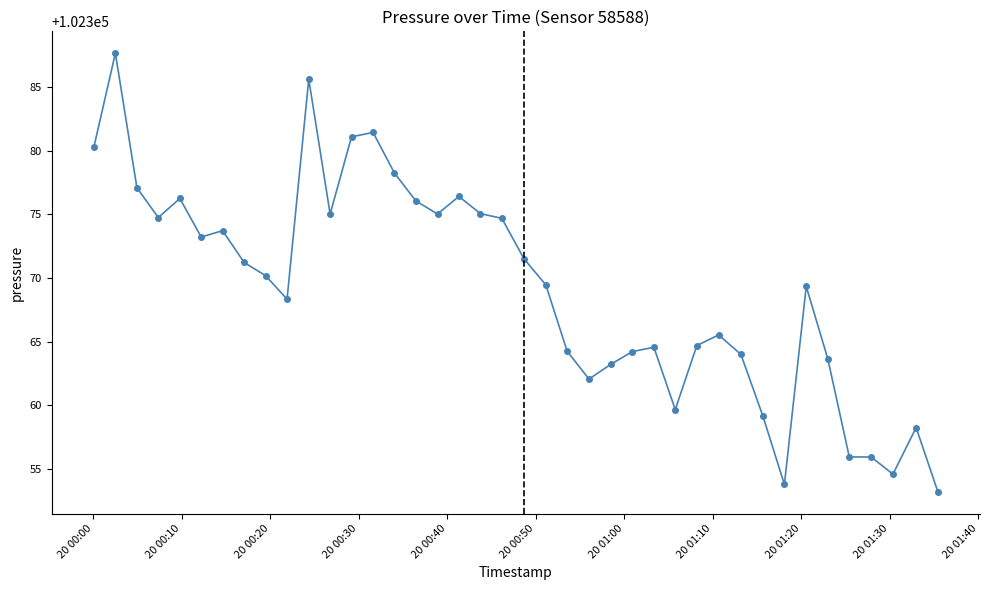

What is the value of the 25th point from the left?

102363.2